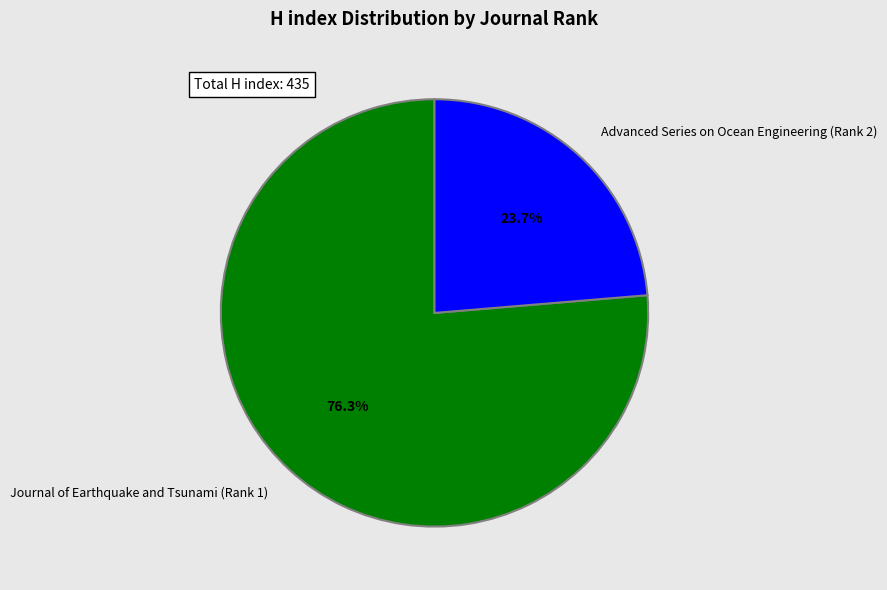

How many segments does this pie chart have?

2